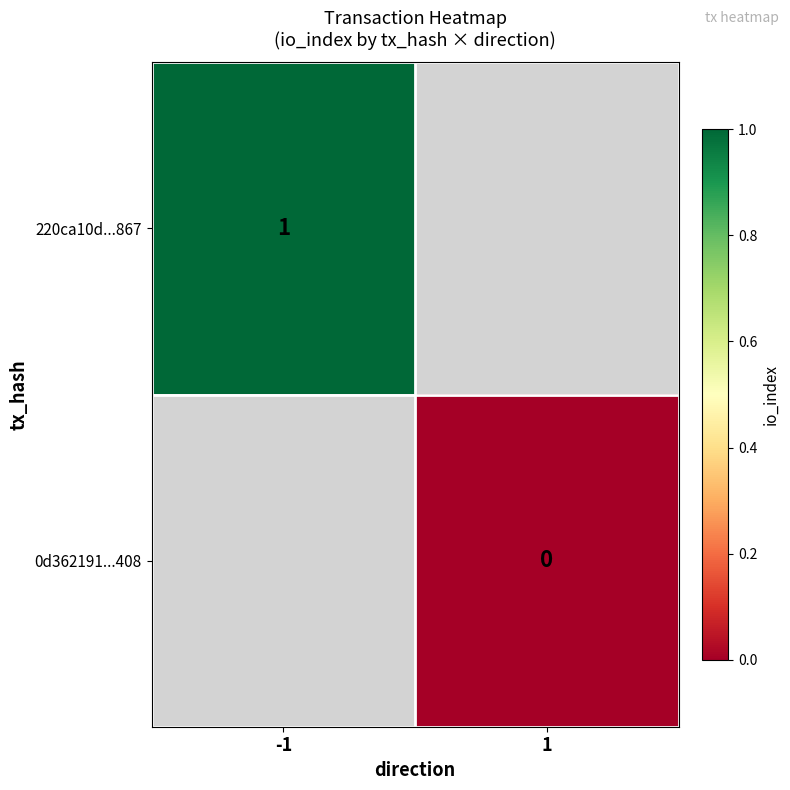

True or false: 220ca10d...867 has a value of 0 at -1.

False